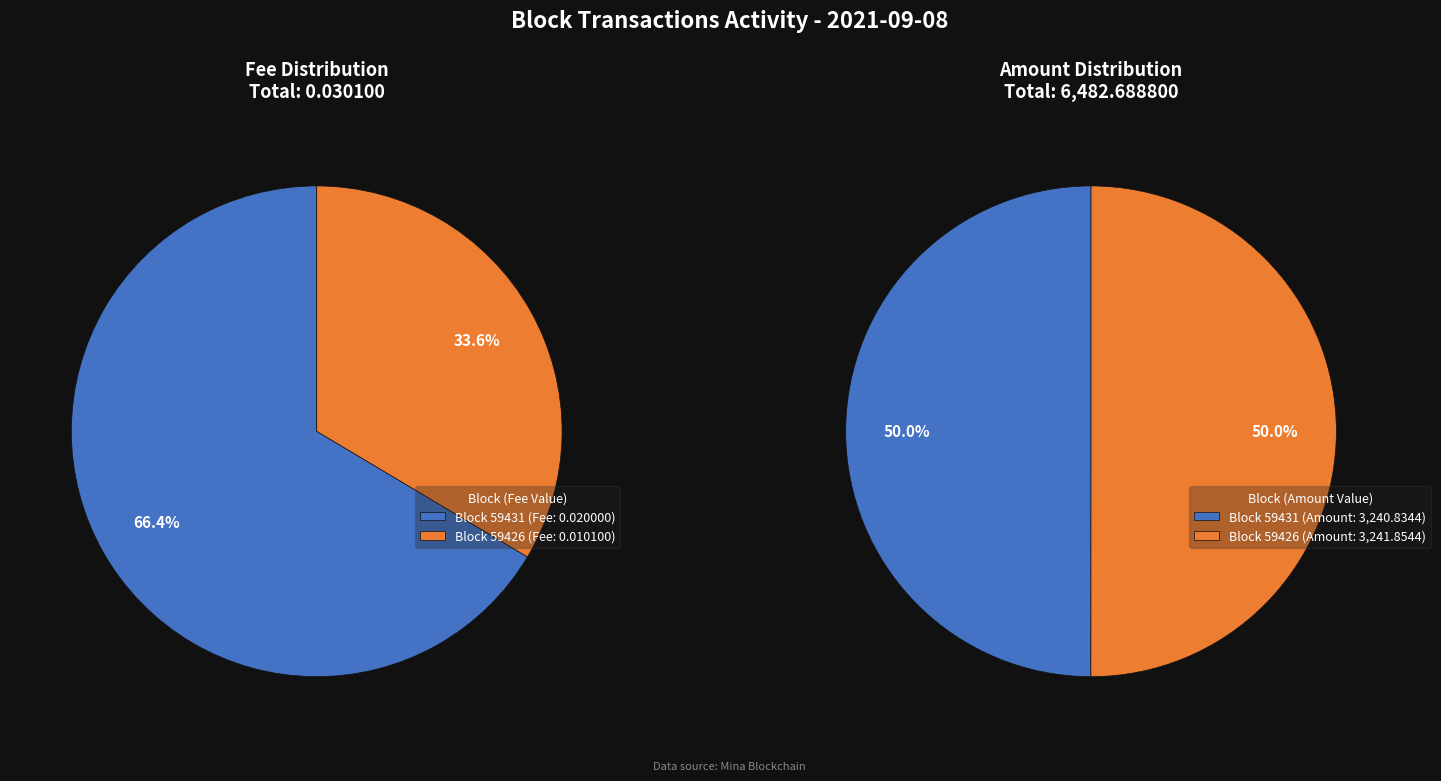

What portion of the pie excludes 59431?

33.6%